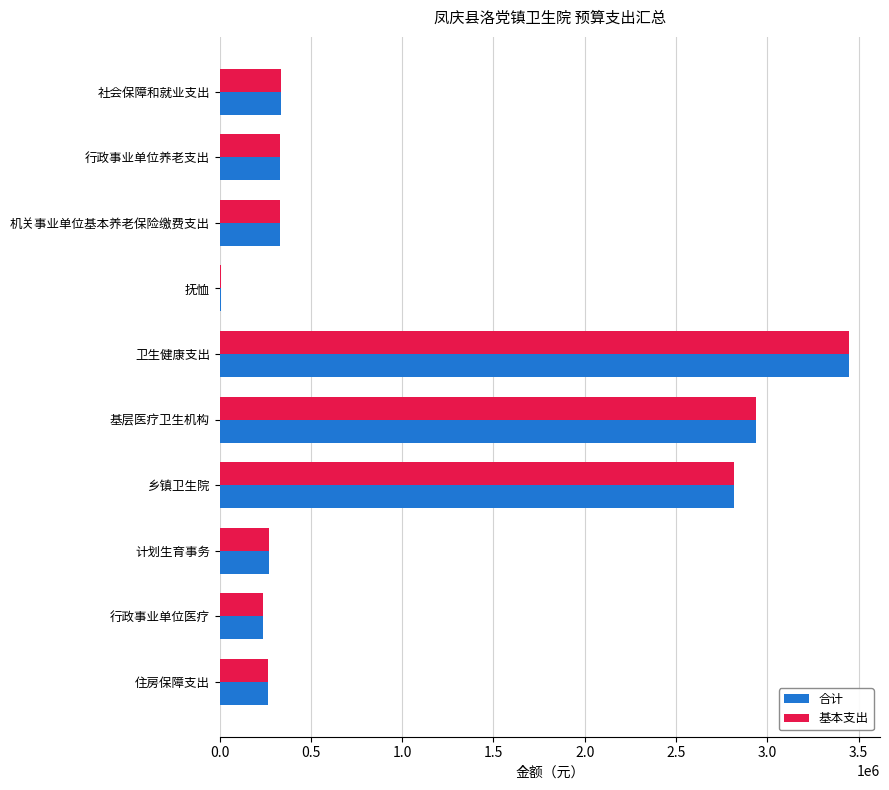

What is the sum of all 合计 values?

10969832.6